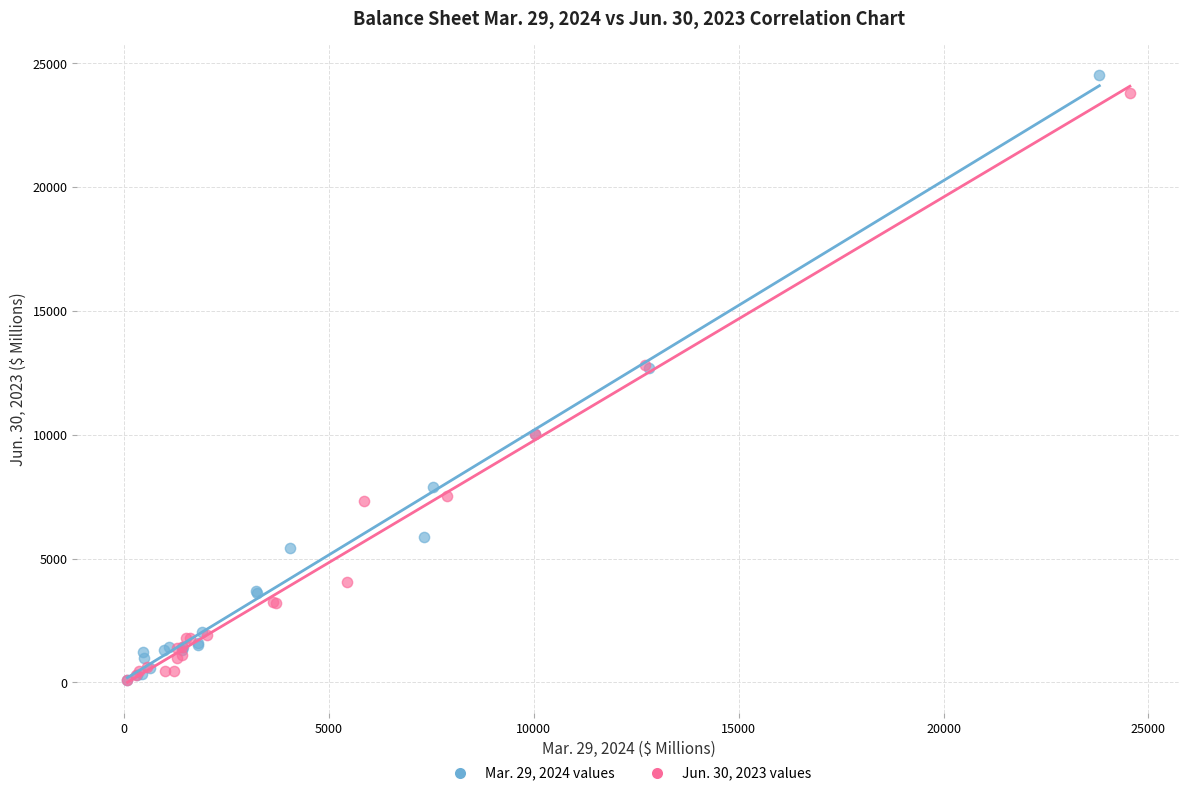

Which series contains the highest Y value?

Mar. 29, 2024 values